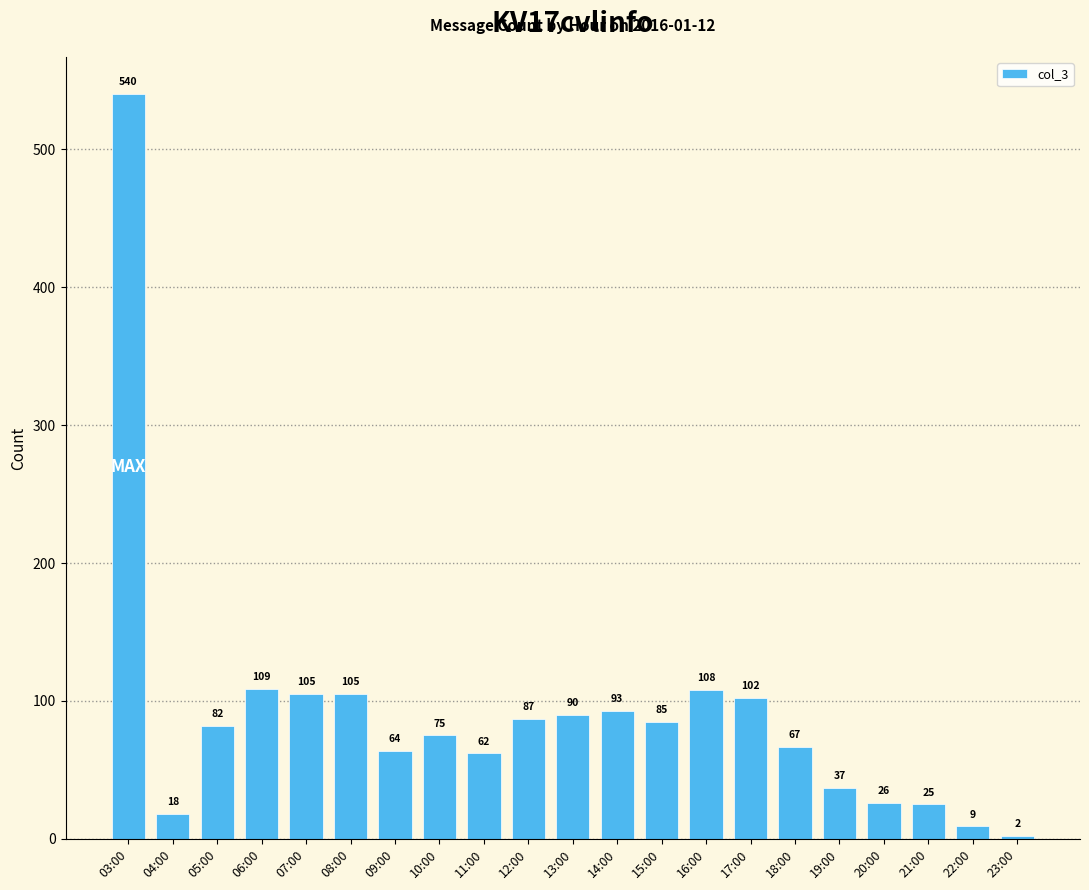

Reading right to left, transcribe all the data shown in this chart.

23:00=2	22:00=9	21:00=25	20:00=26	19:00=37	18:00=67	17:00=102	16:00=108	15:00=85	14:00=93	13:00=90	12:00=87	11:00=62	10:00=75	09:00=64	08:00=105	07:00=105	06:00=109	05:00=82	04:00=18	03:00=540